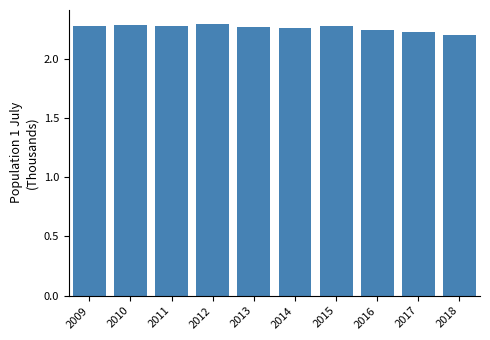

How many values are between 2 and 3?

10